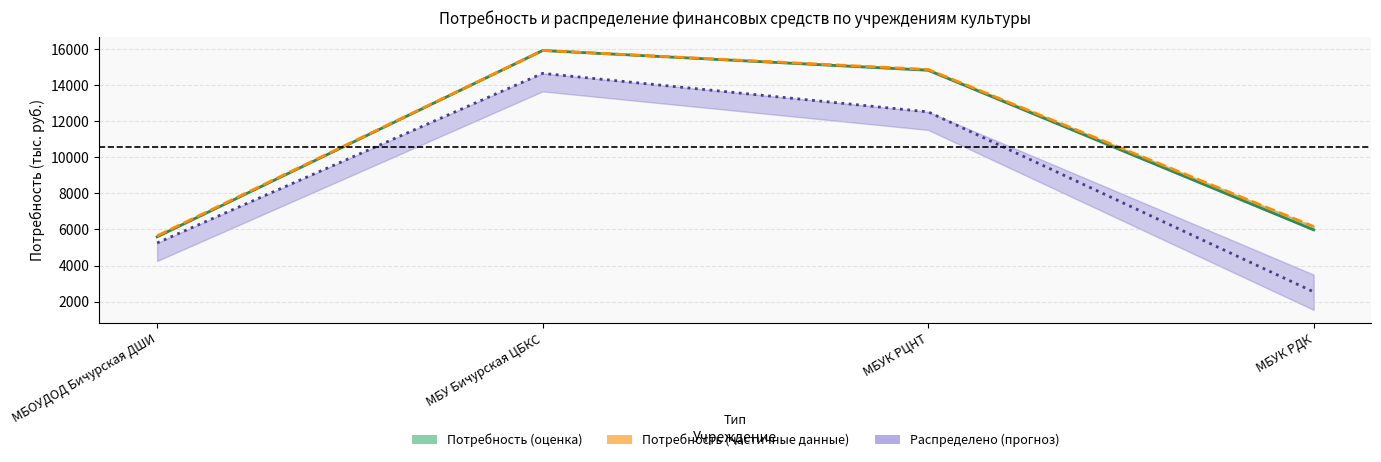

At which label does Потребность (оценка) first exceed 14822?

МБУ Бичурская ЦБКС